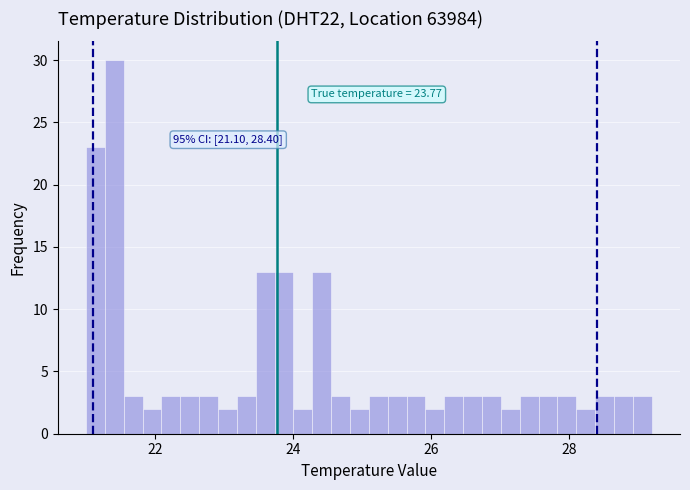

Read against the x-axis, roughly where is the centre of the tallest bar?

21.4